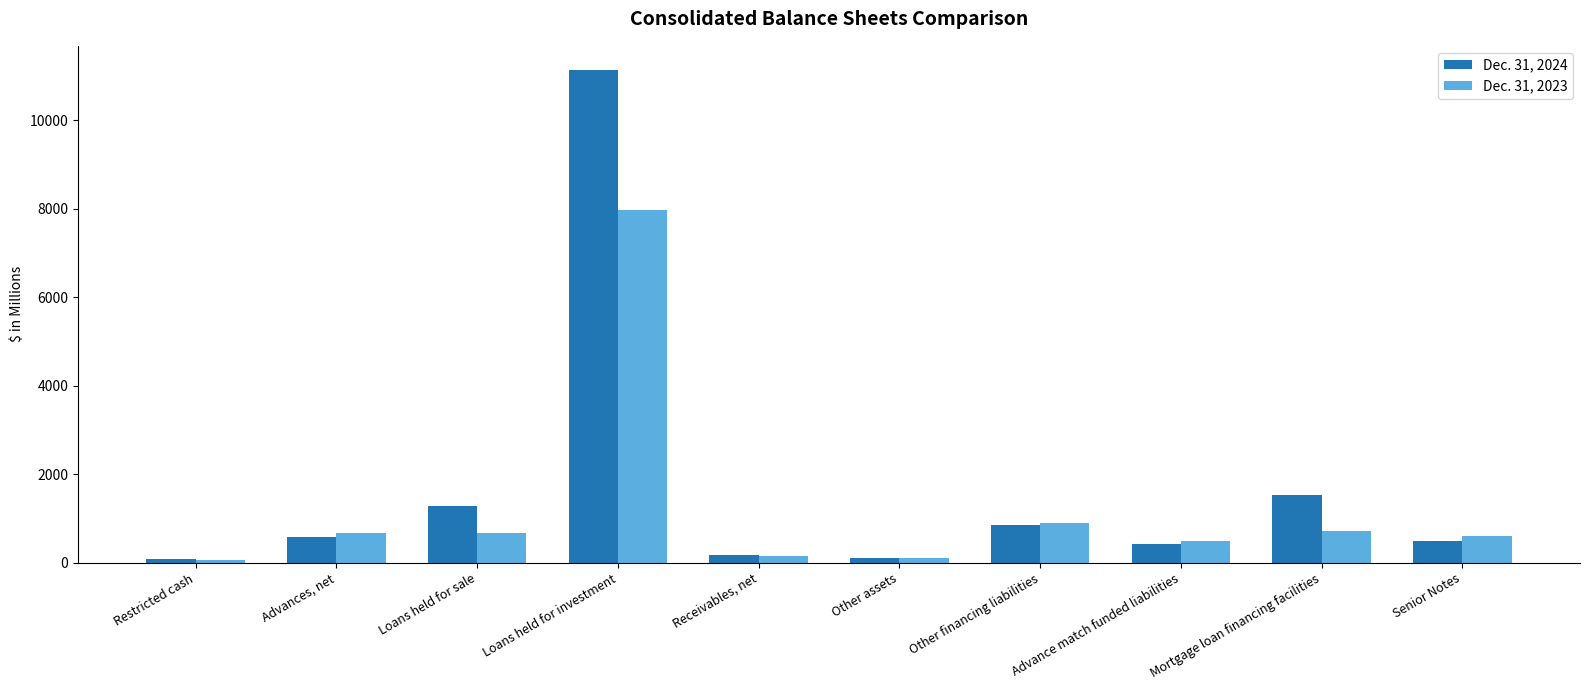

At which category is the sum across all series the highest?

Loans held for investment